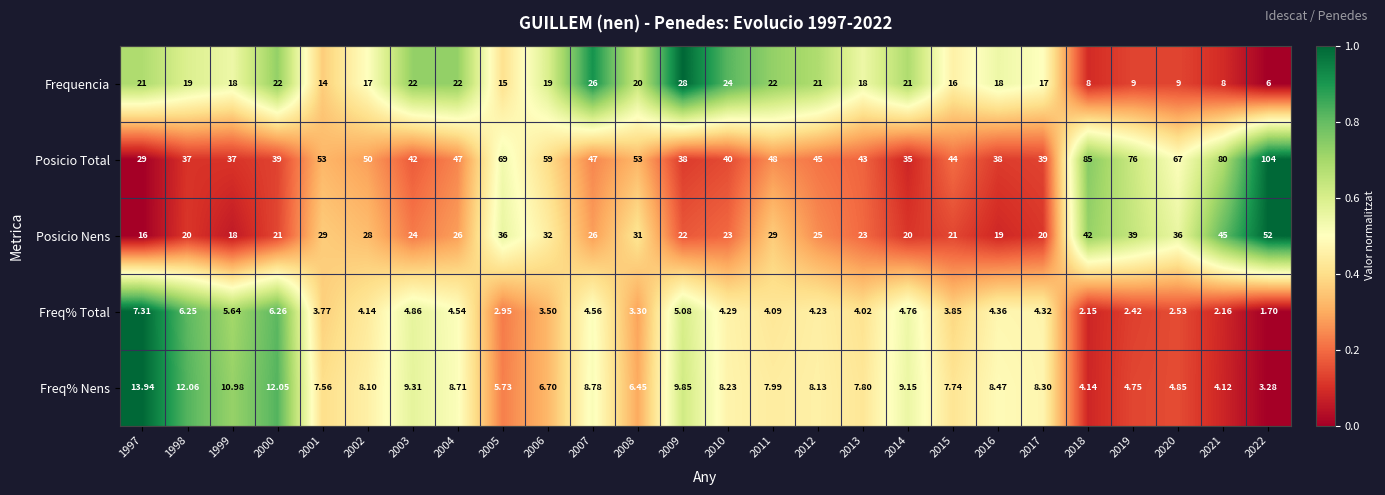

Which series changed the most between 2010 and 2017?

Frequencia